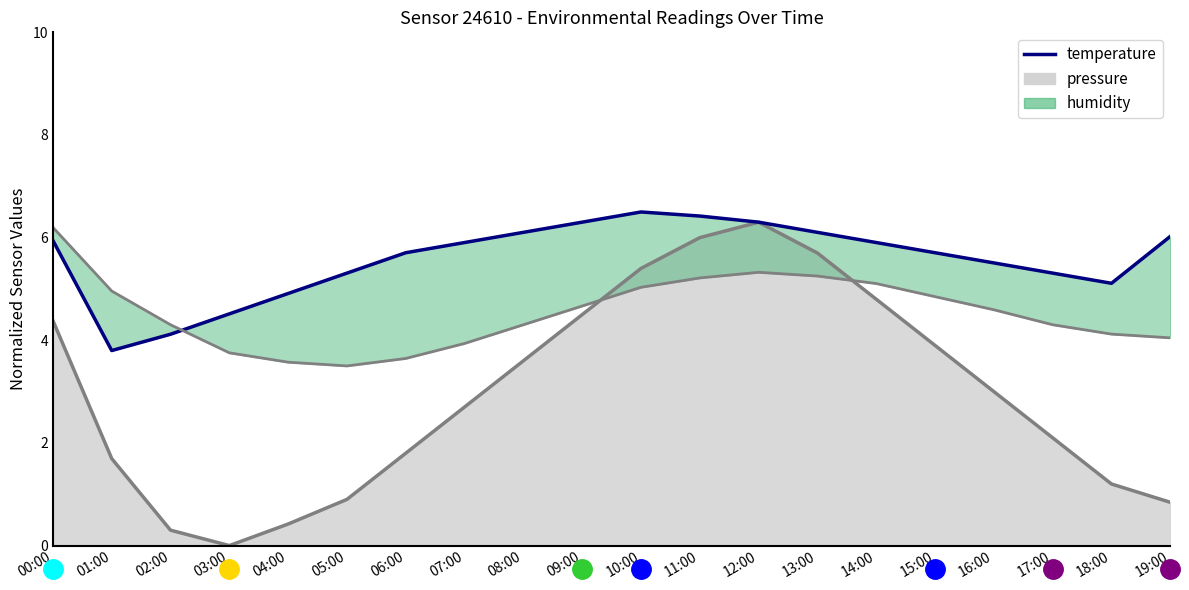

How many intersections are there between temperature and humidity?

1